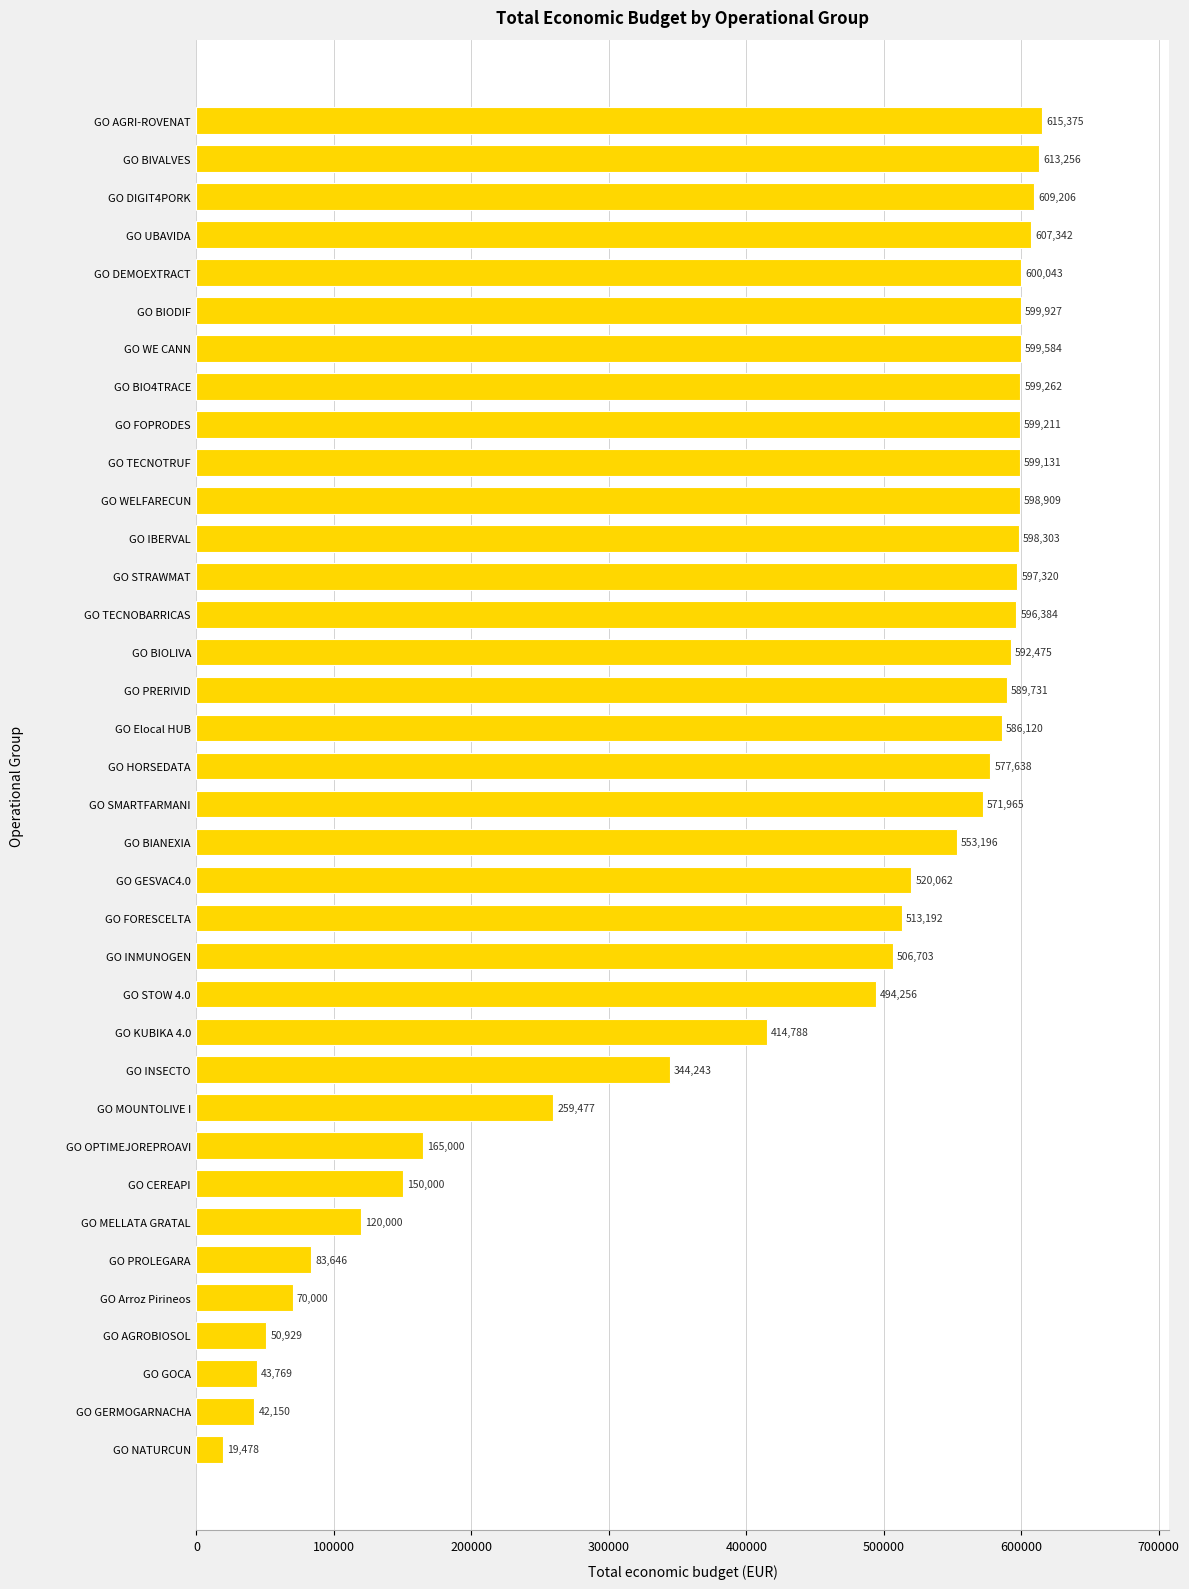

Reading top to bottom, extract all data points from this chart.

GO AGRI-ROVENAT=615375	GO BIVALVES=613256	GO DIGIT4PORK=609206	GO UBAVIDA=607342	GO DEMOEXTRACT=600043	GO BIODIF=599927	GO WE CANN=599584	GO BIO4TRACE=599262	GO FOPRODES=599211	GO TECNOTRUF=599131	GO WELFARECUN=598909	GO IBERVAL=598303	GO STRAWMAT=597320	GO TECNOBARRICAS=596384	GO BIOLIVA=592475	GO PRERIVID=589731	GO Elocal HUB=586120	GO HORSEDATA=577638	GO SMARTFARMANI=571965	GO BIANEXIA=553196	GO GESVAC4.0=520062	GO FORESCELTA=513192	GO INMUNOGEN=506703	GO STOW 4.0=494256	GO KUBIKA 4.0=414788	GO INSECTO=344243	GO MOUNTOLIVE I=259477	GO OPTIMEJOREPROAVI=165000	GO CEREAPI=150000	GO MELLATA GRATAL=120000	GO PROLEGARA=83646	GO Arroz Pirineos=70000	GO AGROBIOSOL=50929	GO GOCA=43769	GO GERMOGARNACHA=42150	GO NATURCUN=19478